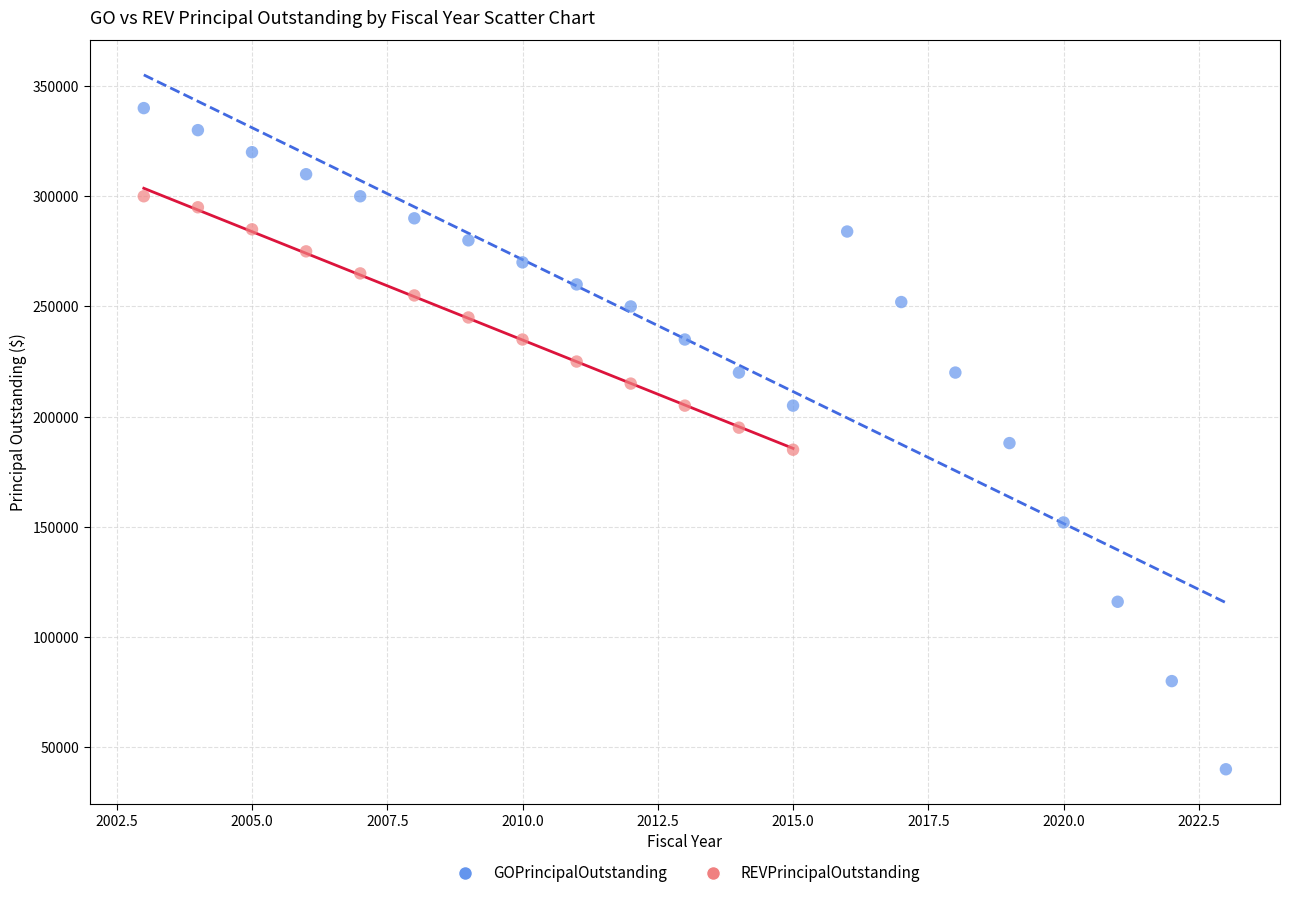

Which series has the largest Y range (max minus min)?

GOPrincipalOutstanding